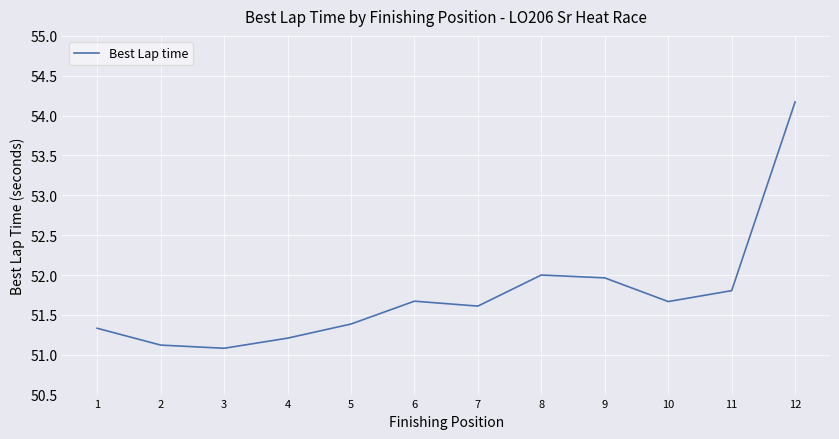

Which category has the lowest value across all series?

3